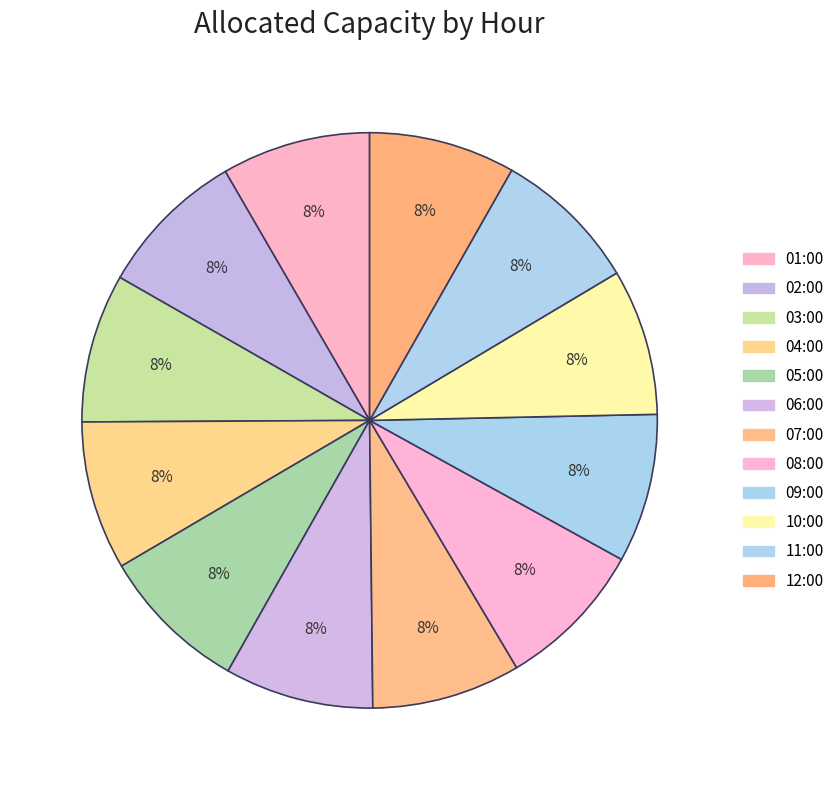

Rank the categories by value from highest to lowest.

08:00, 01:00, 02:00, 03:00, 04:00, 05:00, 06:00, 07:00, 09:00, 10:00, 11:00, 12:00